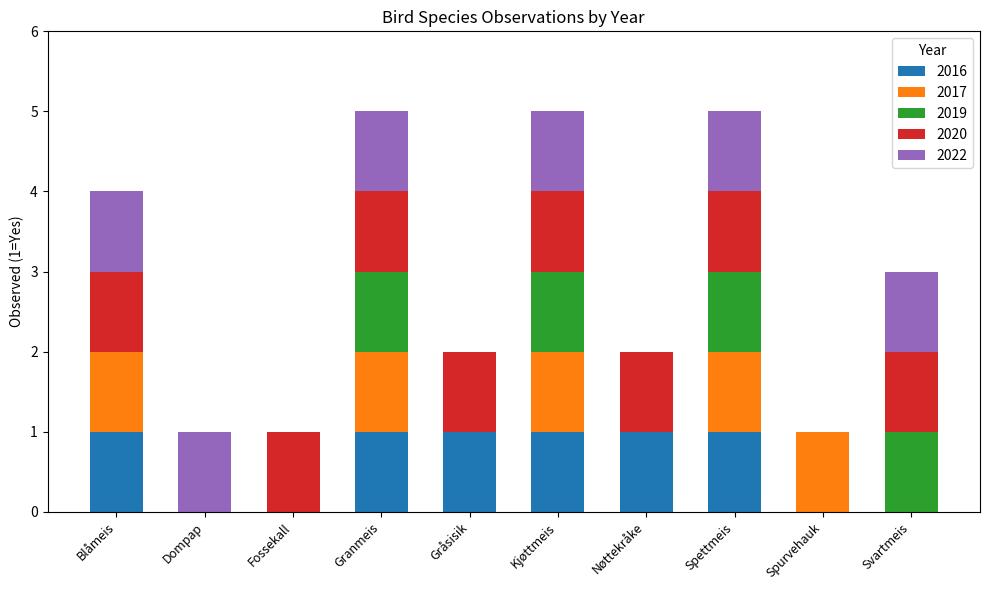

What is the total value across all series at Spettmeis?

5